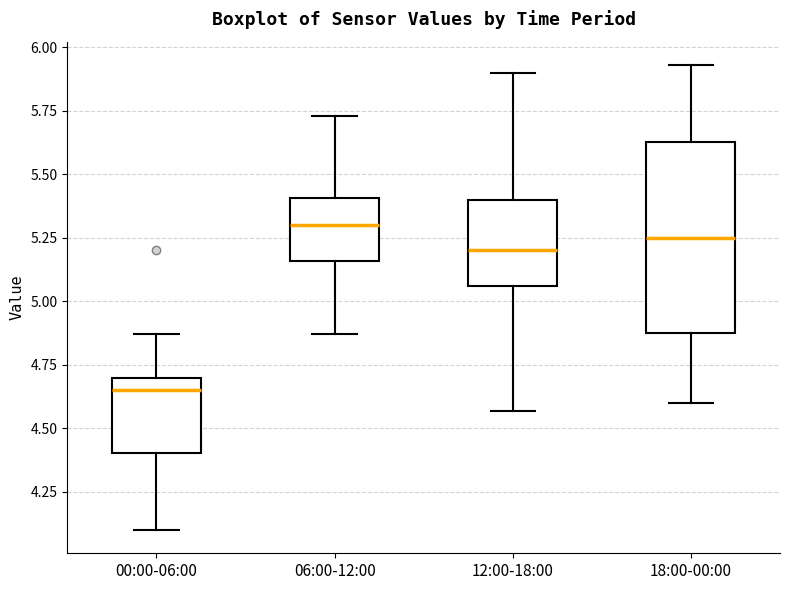

Where is the upper edge of the box for 12:00-18:00 on the y-axis? The values are not printed on the chart, so give them approximately, as read against the axis.

5.40